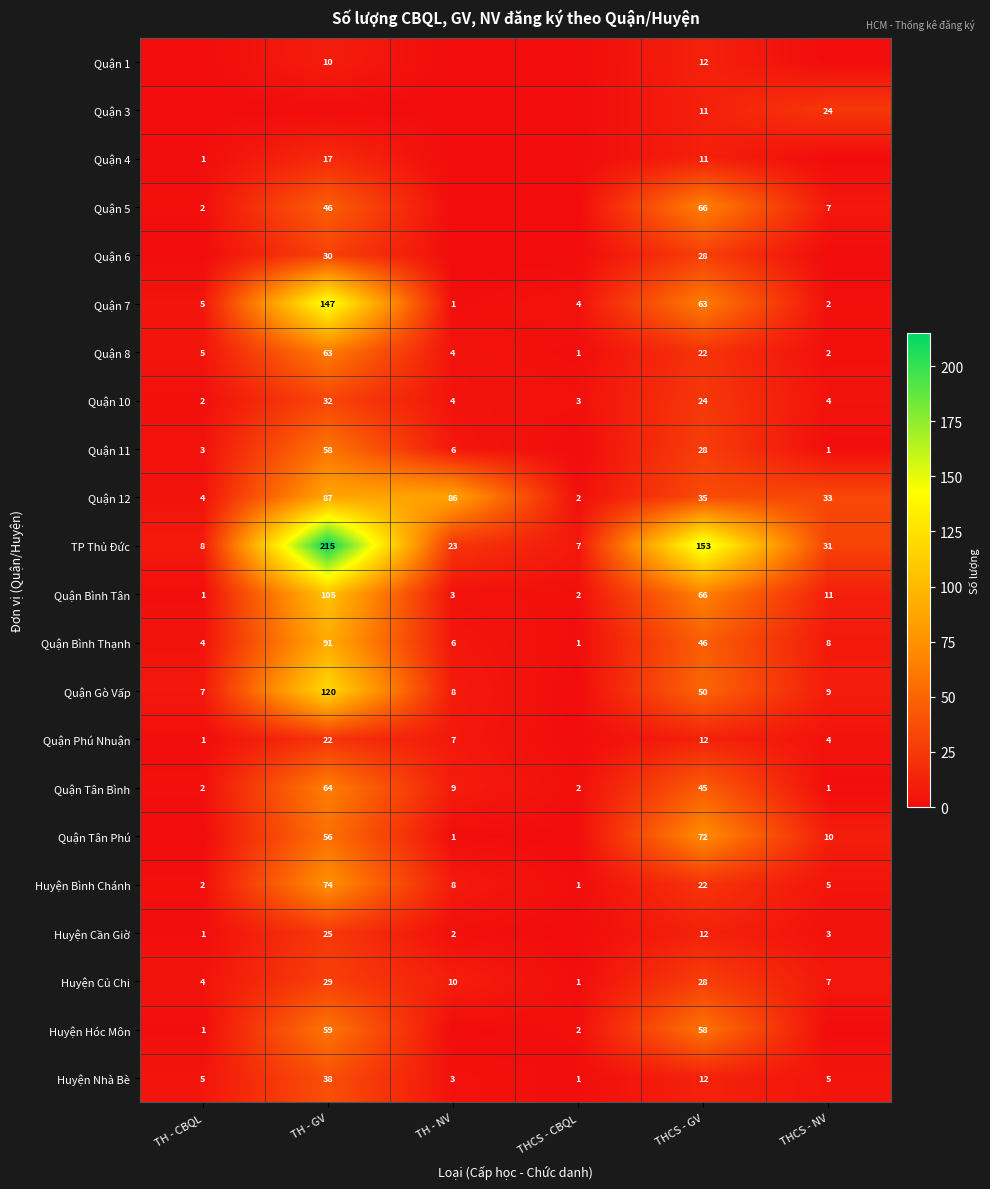

At which label does Quận Bình Tân reach its minimum?

TH - CBQL